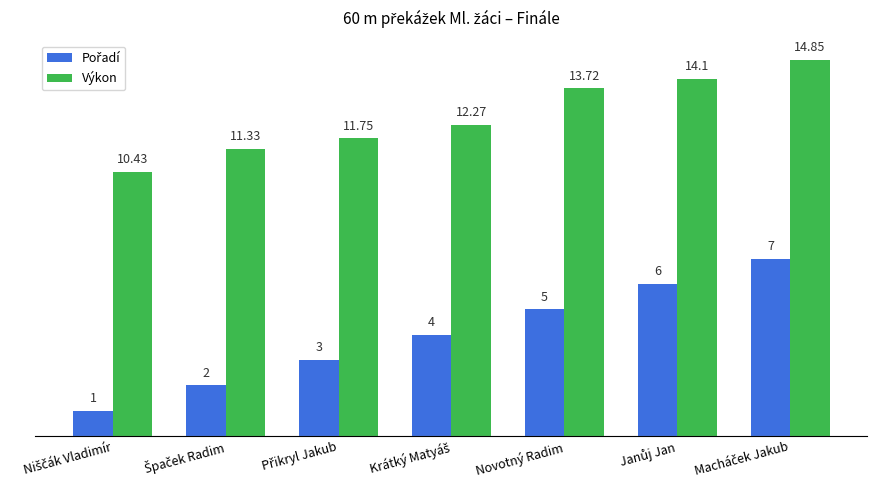

Which series has the largest total across all categories?

Výkon